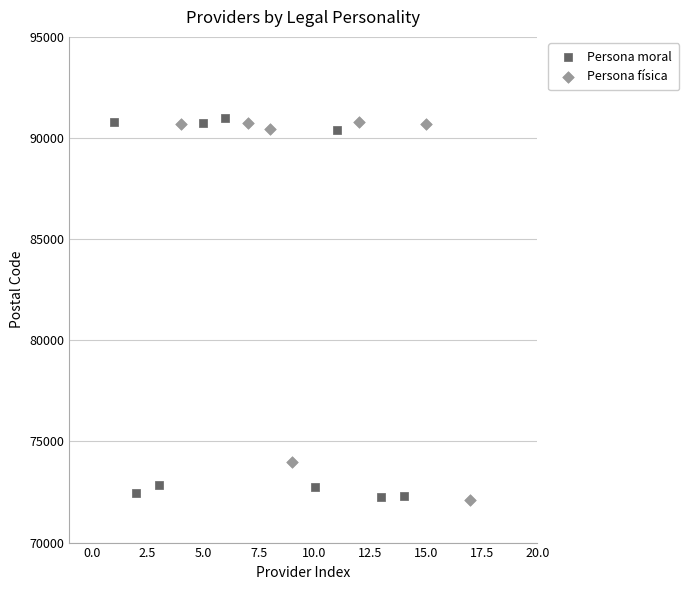

What are all the series names shown in the legend?

Persona moral, Persona física